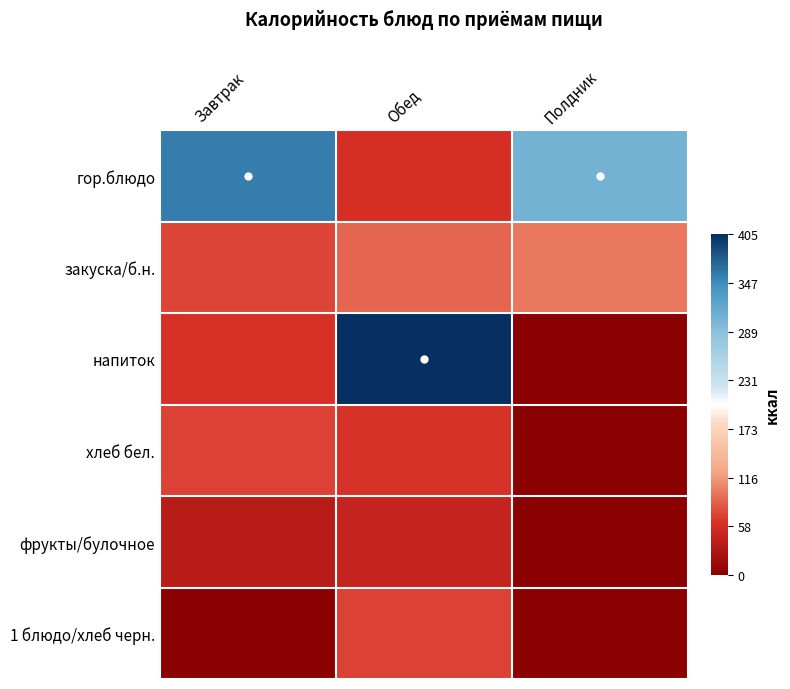

List the series in order of their peak value, highest first.

напиток, гор.блюдо, закуска/б.н., хлеб бел., 1 блюдо/хлеб черн., фрукты/булочное